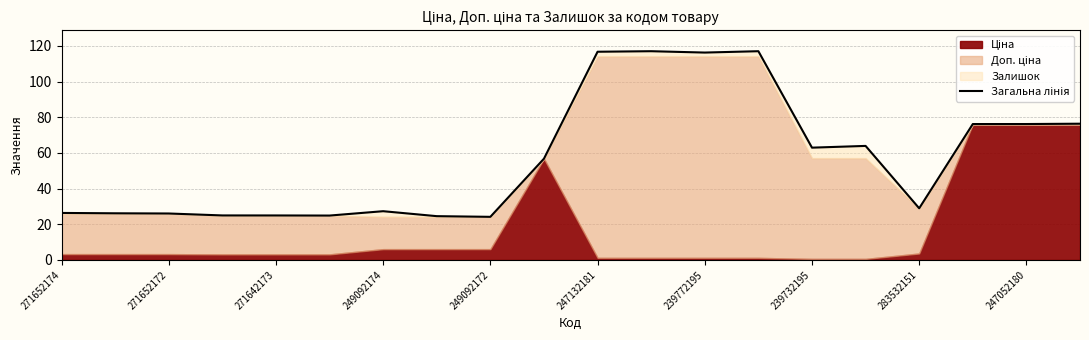

What position from the left is 17?

18